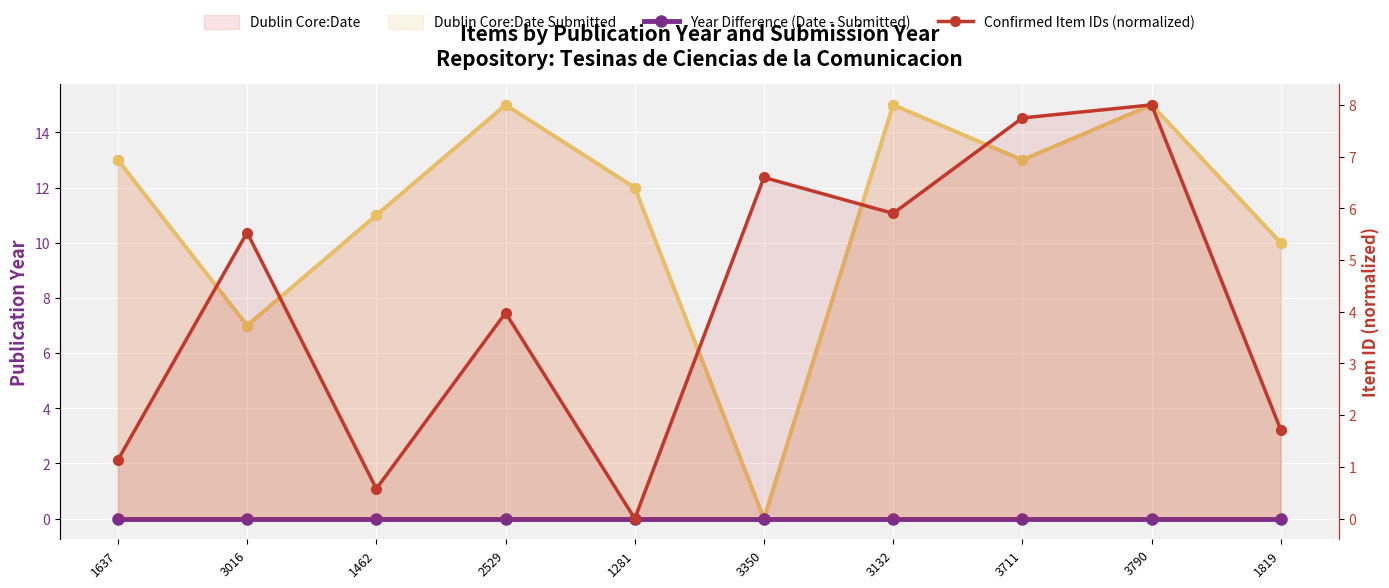

What value does the Dublin Core:Date series have at 1462?

11.0